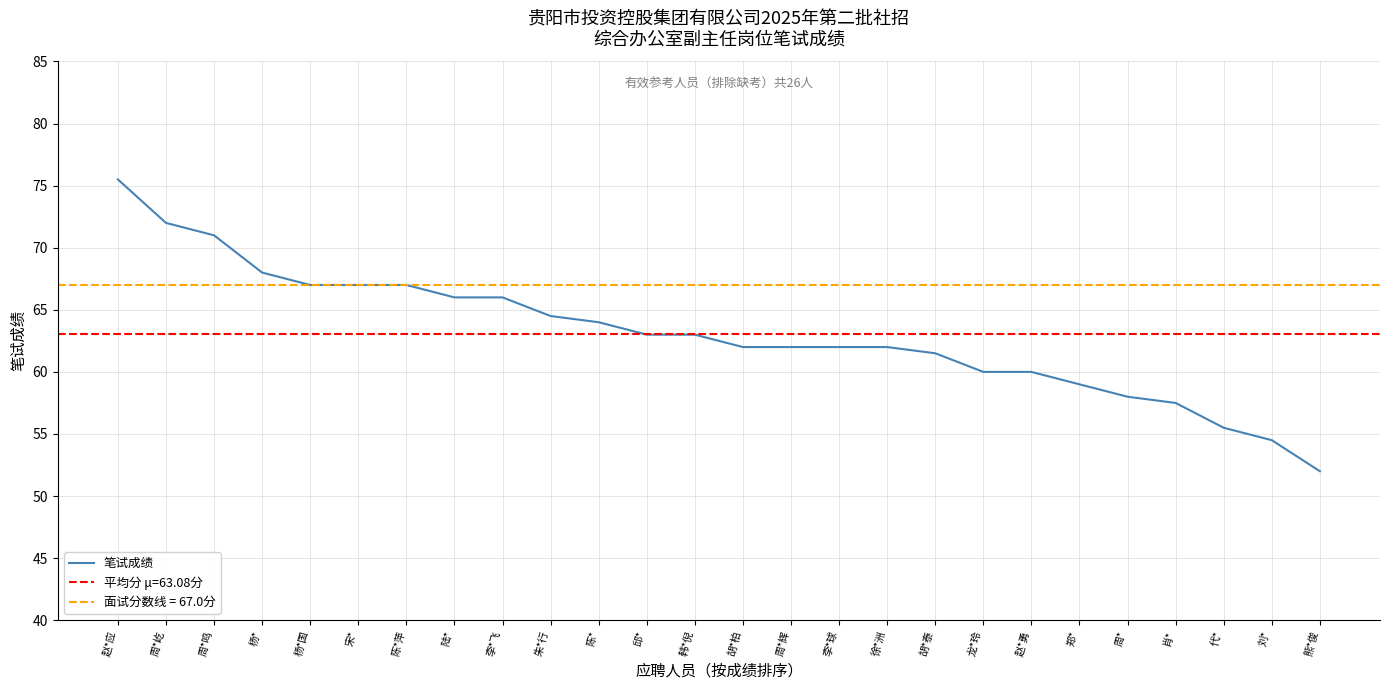

What is the greatest value displayed?

75.5